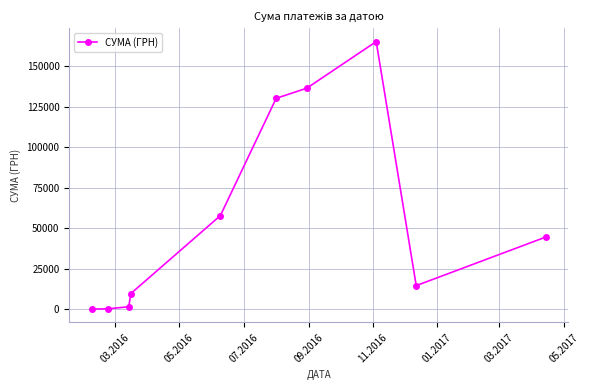

Does the chart have visible grid lines?

Yes